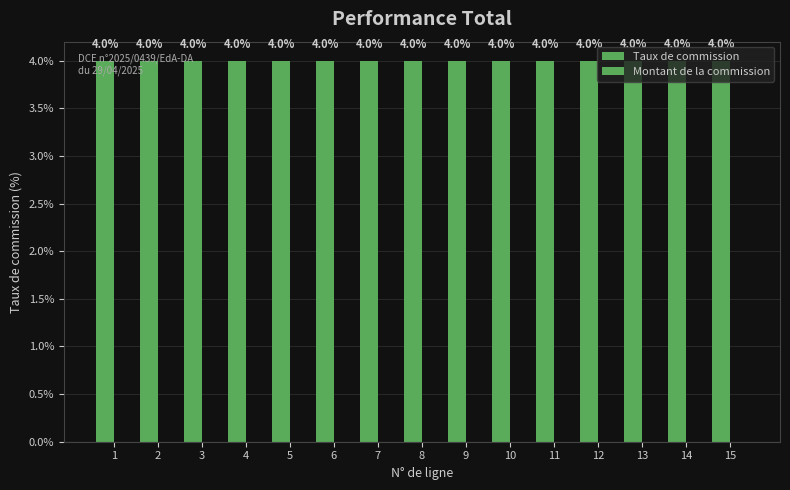

Rank the series by their maximum value, from lowest to highest.

Montant de la commission, Taux de commission